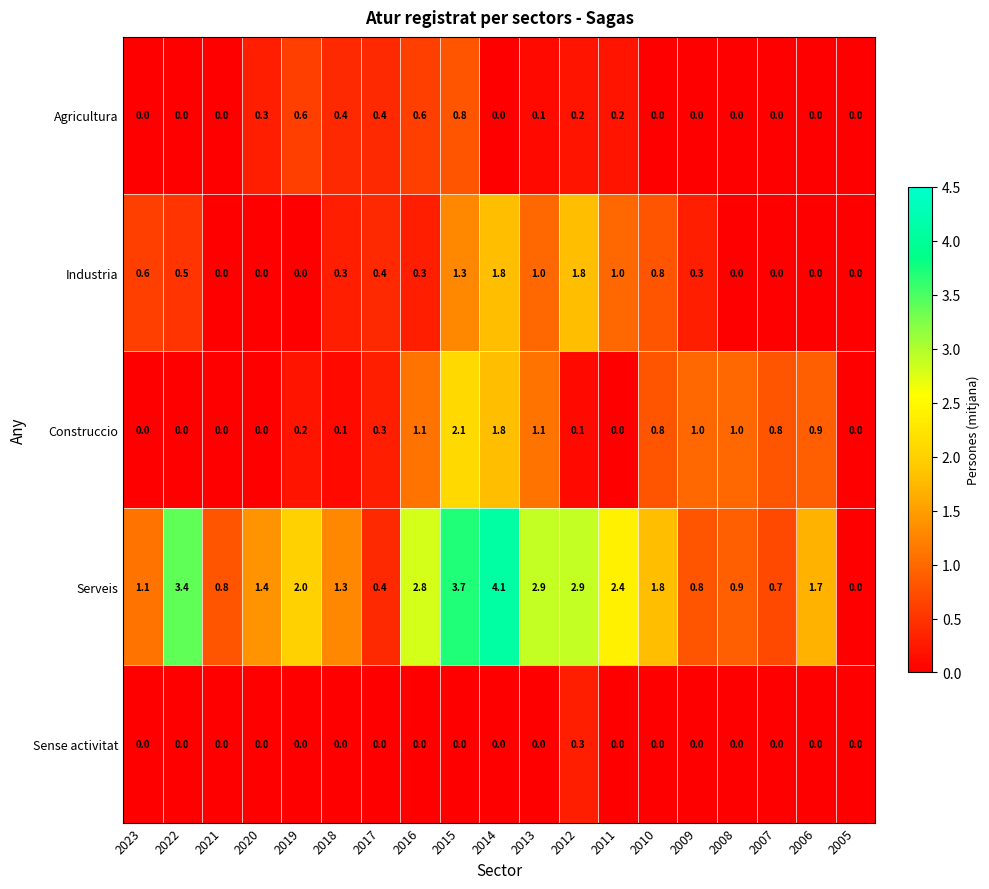

Where is Serveis nearest to the value 2?

2019